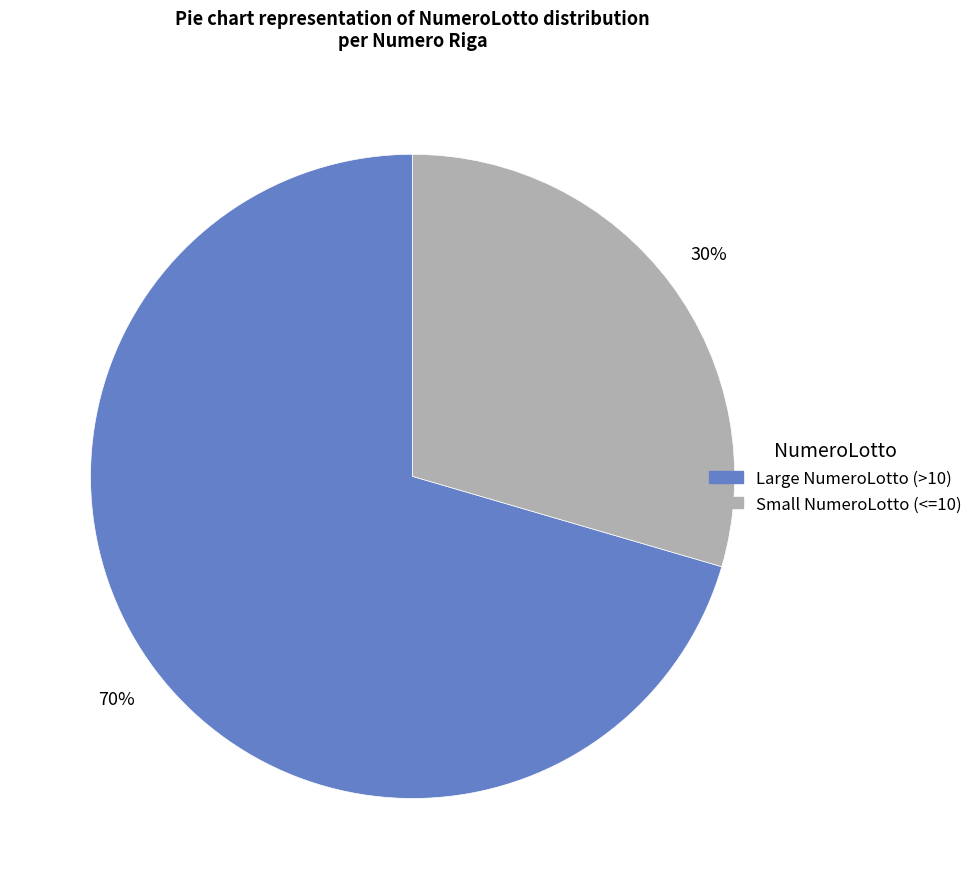

To the nearest percent, what is the average slice percentage?

50%